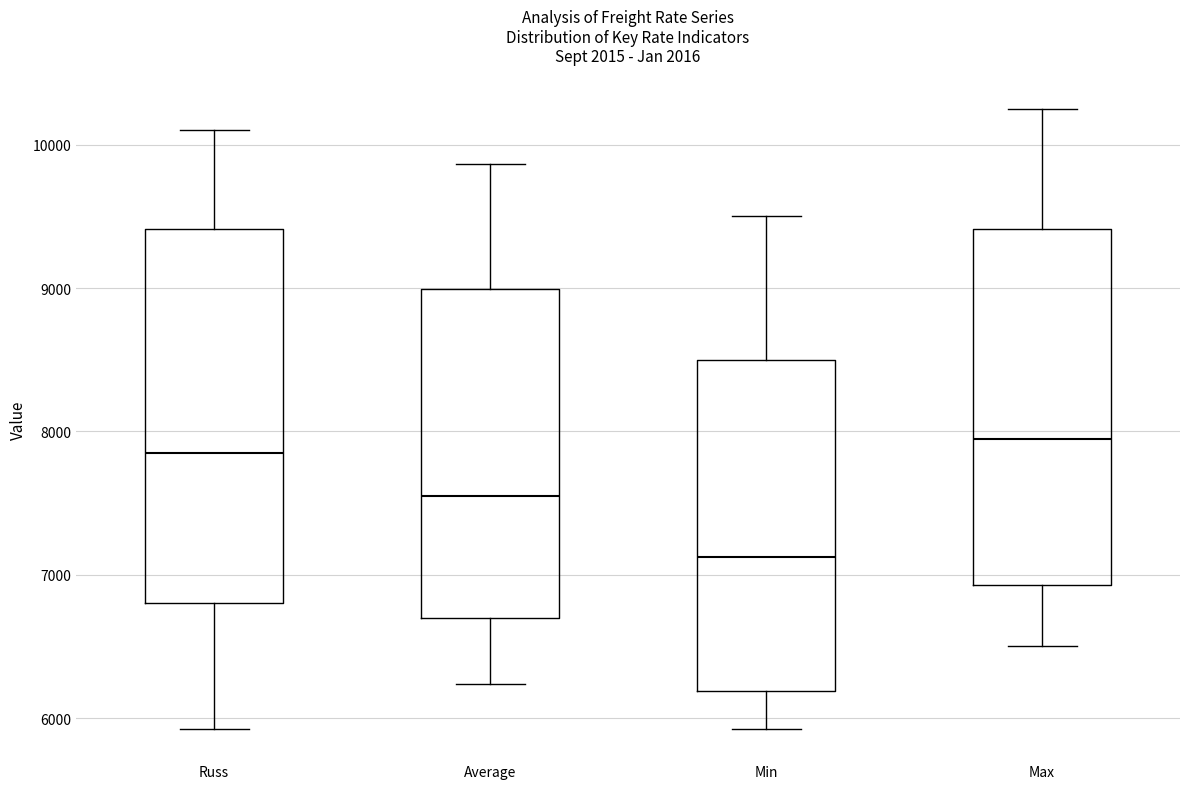

Which box is the tallest, from its lower edge to its upper edge?

Russ